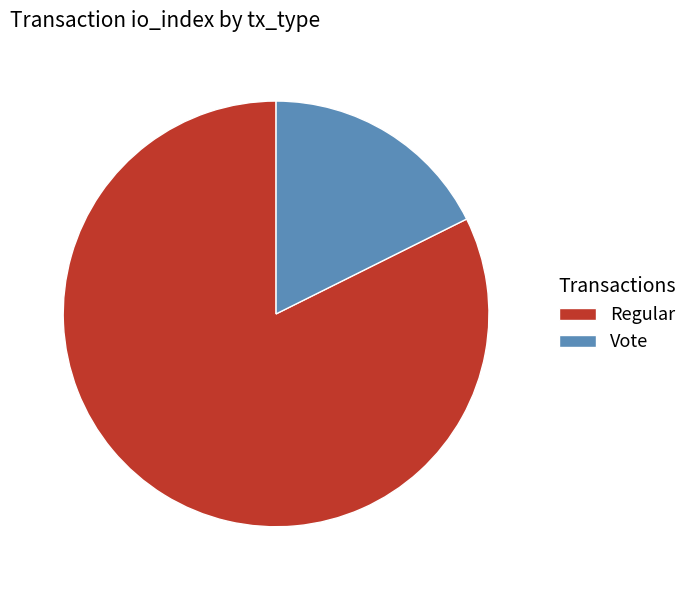

How many slices are in this pie chart?

2